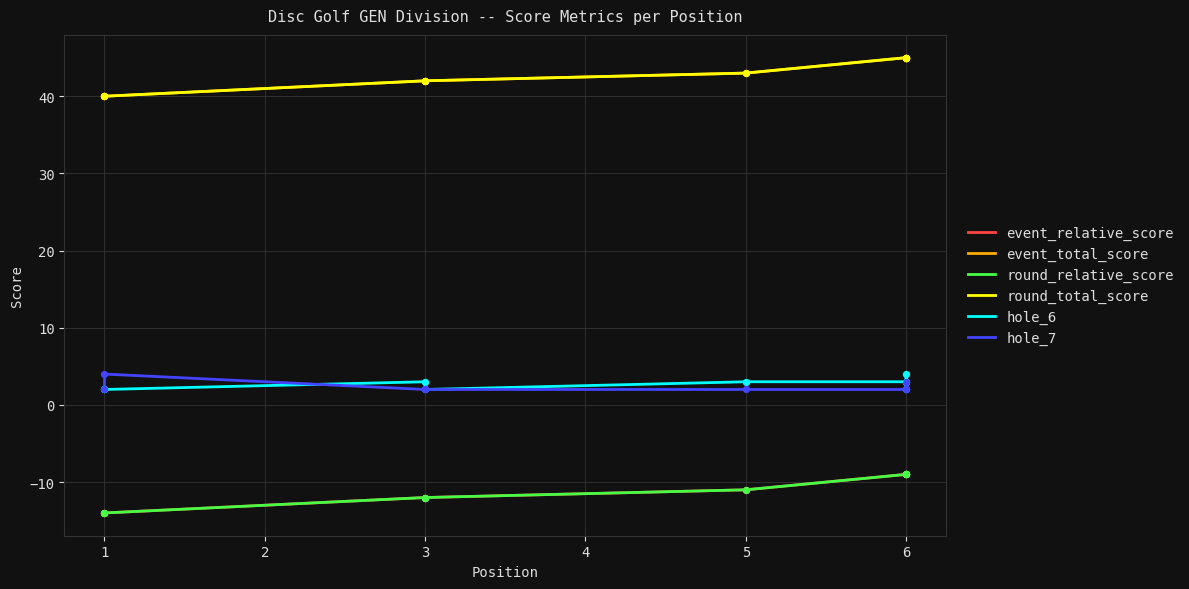

At which category is the sum across all series the highest?

6